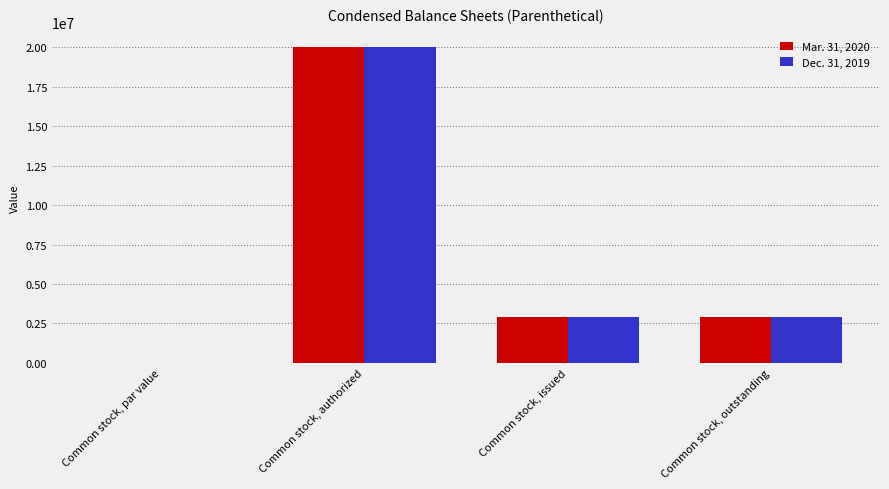

What is the total value across all series at Common stock, authorized?

40000000.0